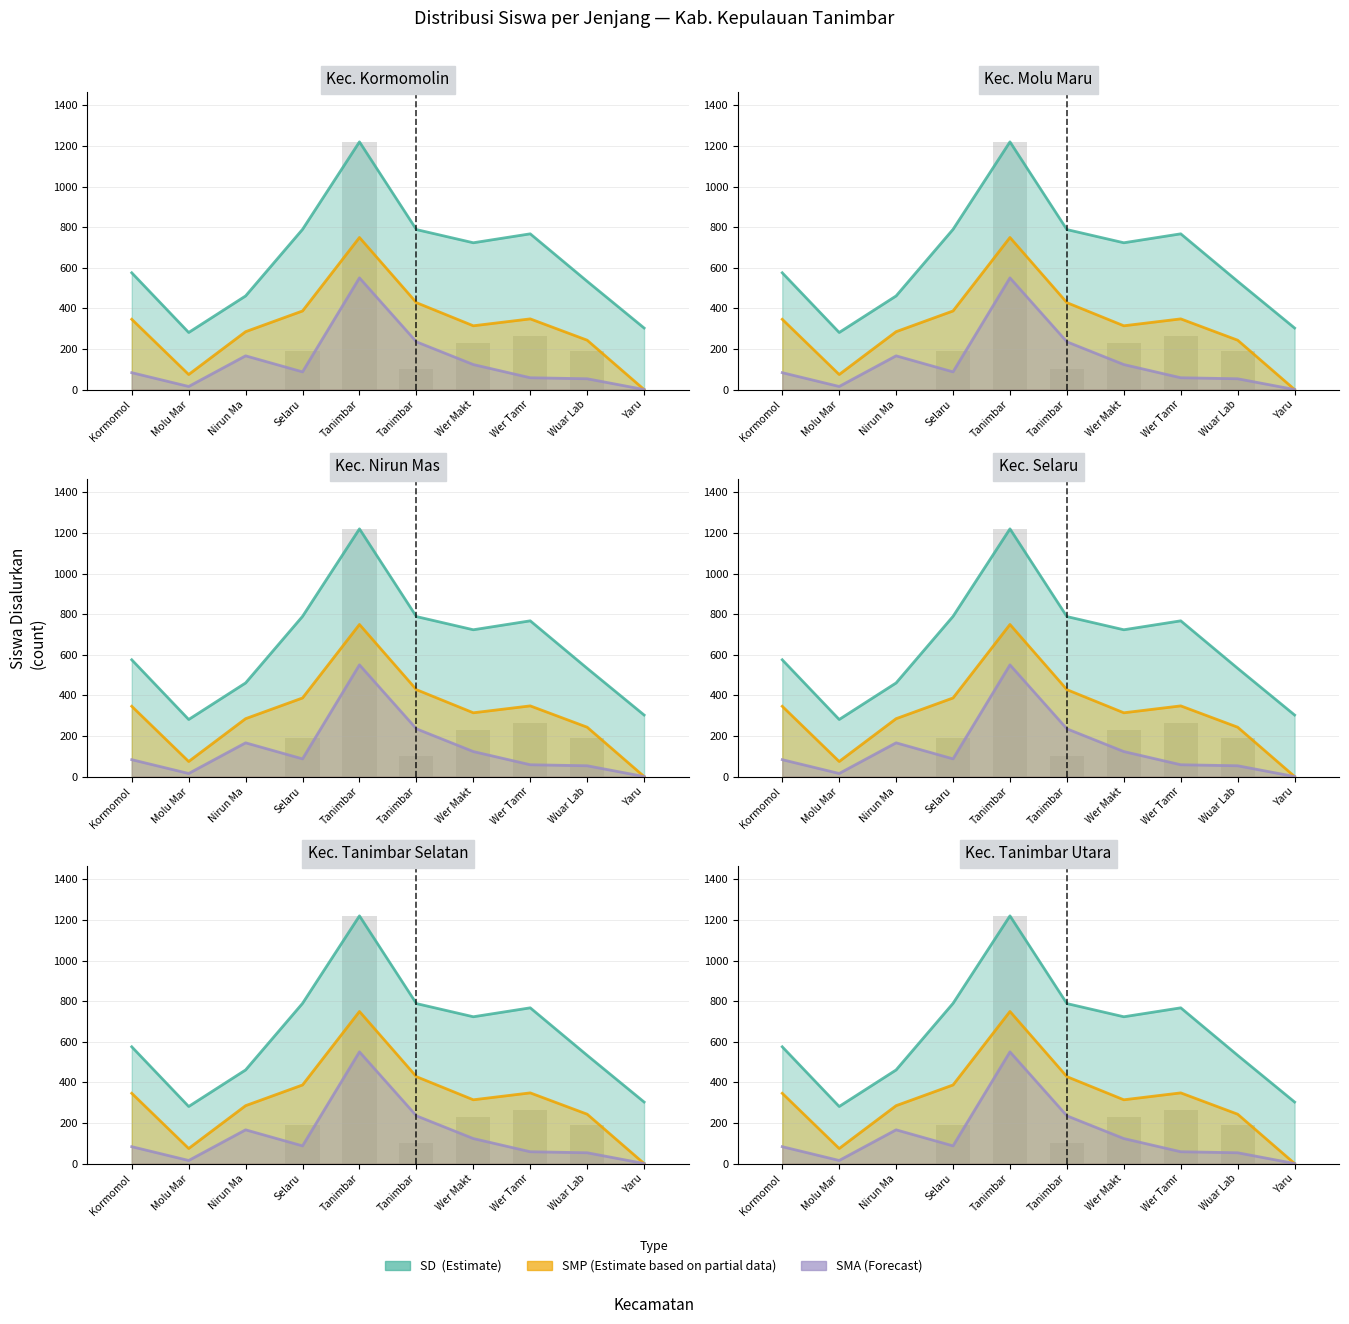

True or false: SMP (Partial) has a value of 397 at Wuar Lab.

False